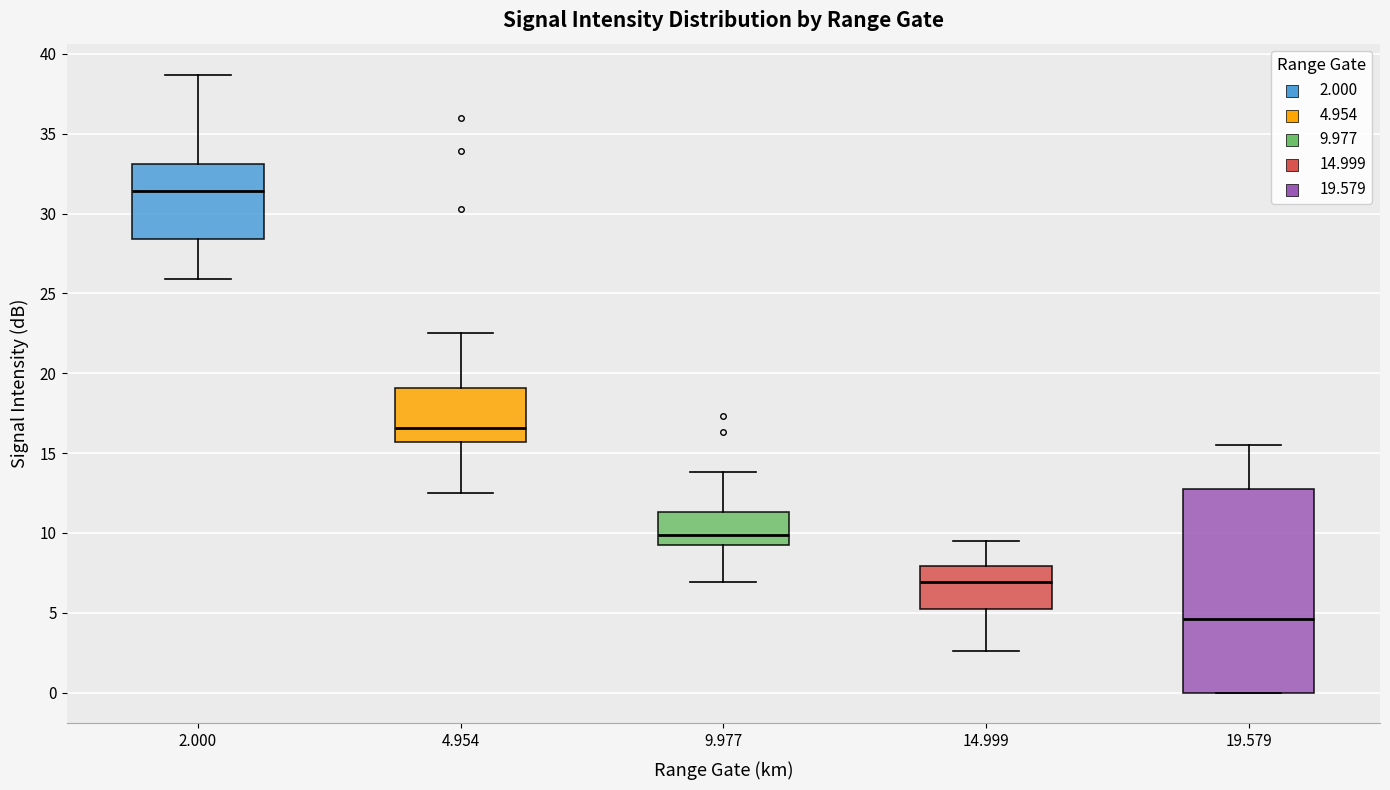

Reading left to right, read every box against the y-axis: the position of its median line, the range the box covers, and the ends of its whiskers. The values are not printed on the chart, so give them approximately, as read against the axis.

2.000: median 31.5, box 28.5 to 33.0, whiskers 26.0 to 38.5
4.954: median 16.5, box 15.5 to 19.0, whiskers 12.5 to 22.5
9.977: median 10.0, box 9.5 to 11.5, whiskers 7.0 to 14.0
14.999: median 7.0, box 5.5 to 8.0, whiskers 2.5 to 9.5
19.579: median 4.5, box 0.0 to 12.5, whiskers 0.0 to 15.5